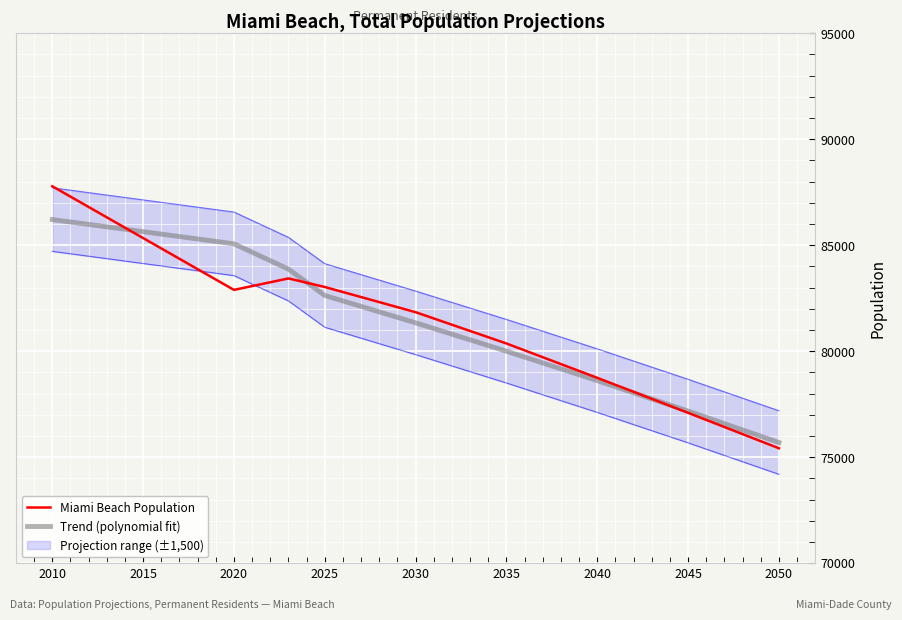

What is the value of the Trend (polynomial fit) point at the 6th from the left?

79996.9